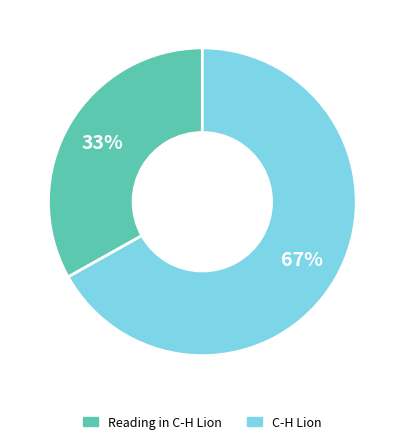

Does any single category account for the majority?

Yes